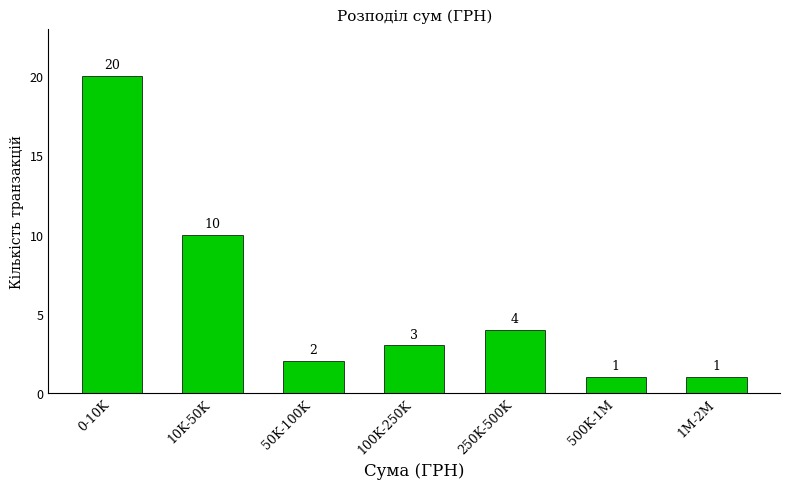

Reading right to left, extract all data points from this chart.

1M-2M=1	500K-1M=1	250K-500K=4	100K-250K=3	50K-100K=2	10K-50K=10	0-10K=20